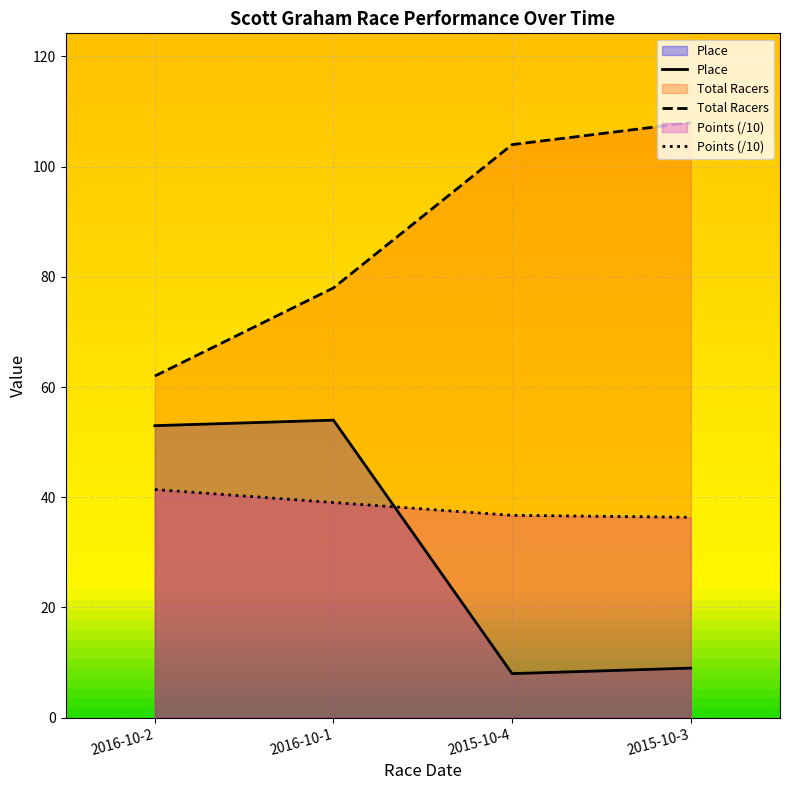

Reading left to right, list all the values displayed in this chart.

Place: 2016-10-2=53.0	2016-10-1=54.0	2015-10-4=8.0	2015-10-3=9.0
Total Racers: 2016-10-2=62.0	2016-10-1=78.0	2015-10-4=104.0	2015-10-3=108.0
Points: 2016-10-2=41.4	2016-10-1=39.1	2015-10-4=36.7	2015-10-3=36.4